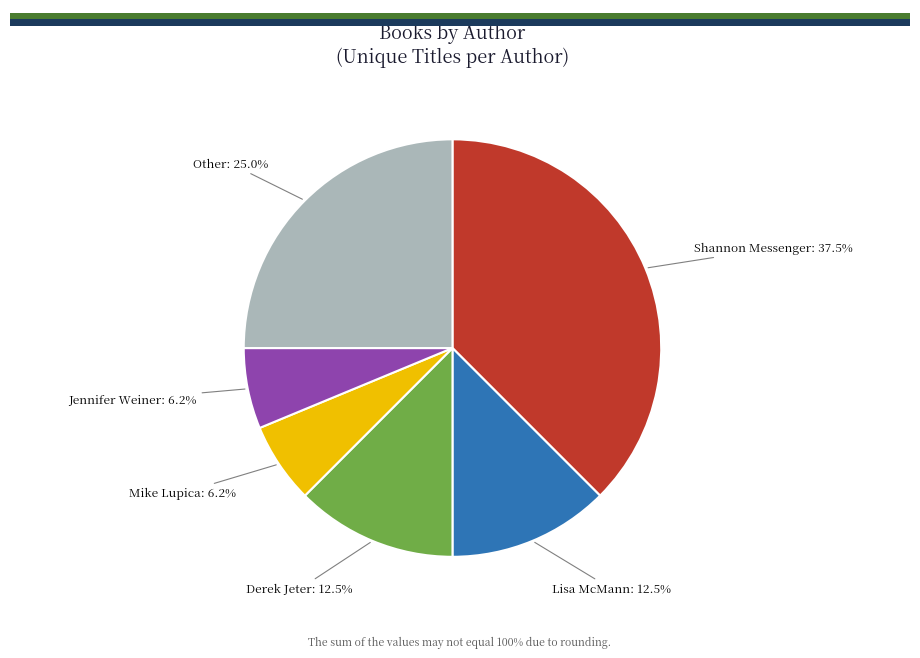

Does any single category account for the majority?

No